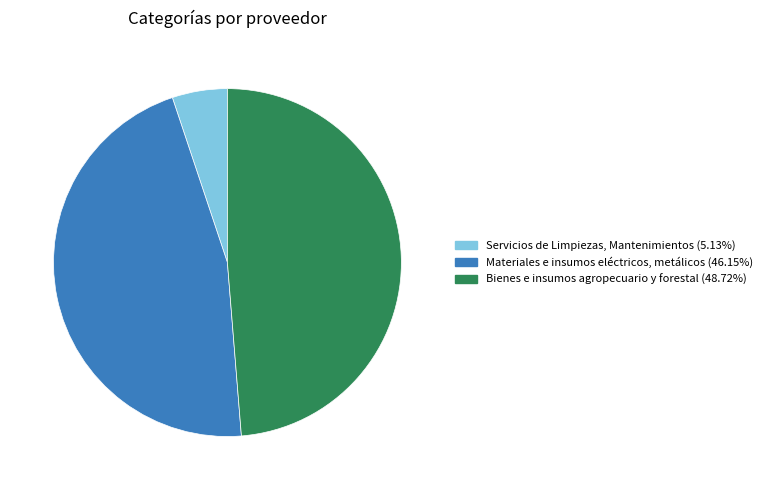

Approximately how many times larger is the value at Servicios de Limpiezas, Mantenimientos compared to Bienes e insumos agropecuario y forestal?

0.1